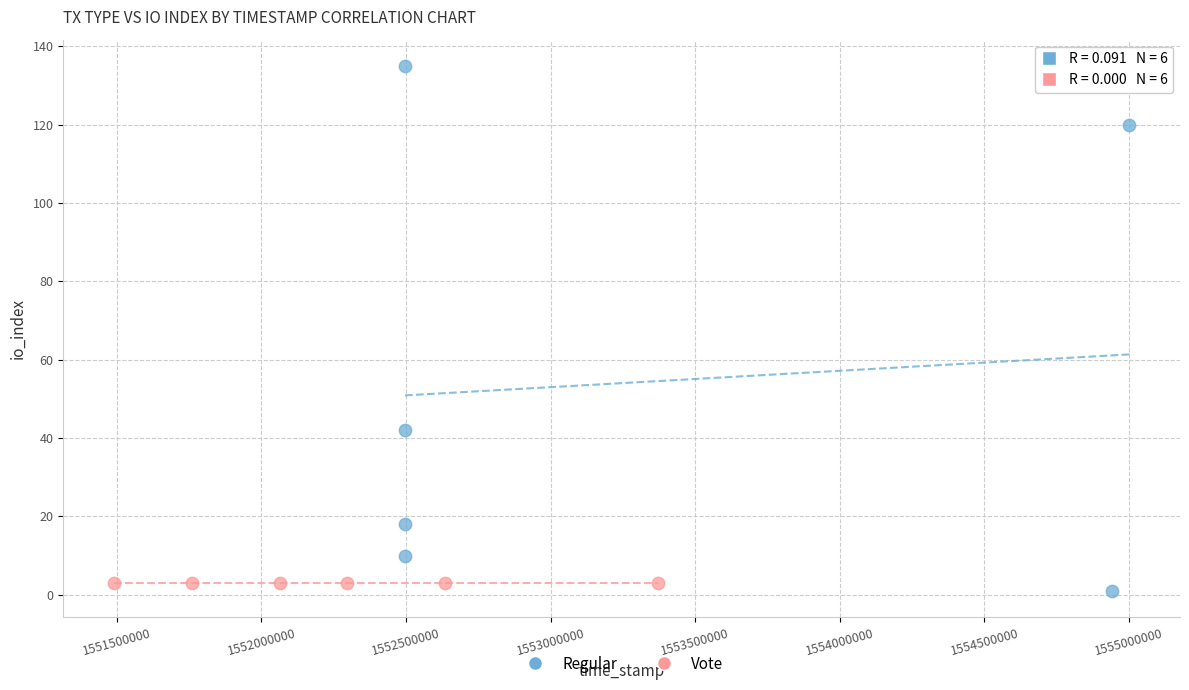

What are all the series names shown in the legend?

Regular, Vote